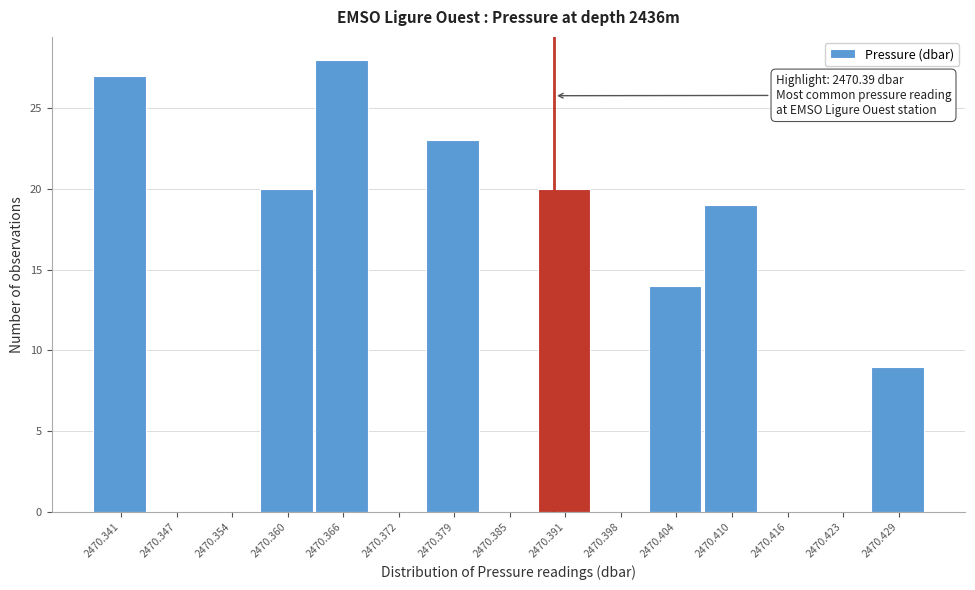

Which range on the x-axis has the tallest bar?

2470.363 to 2470.369